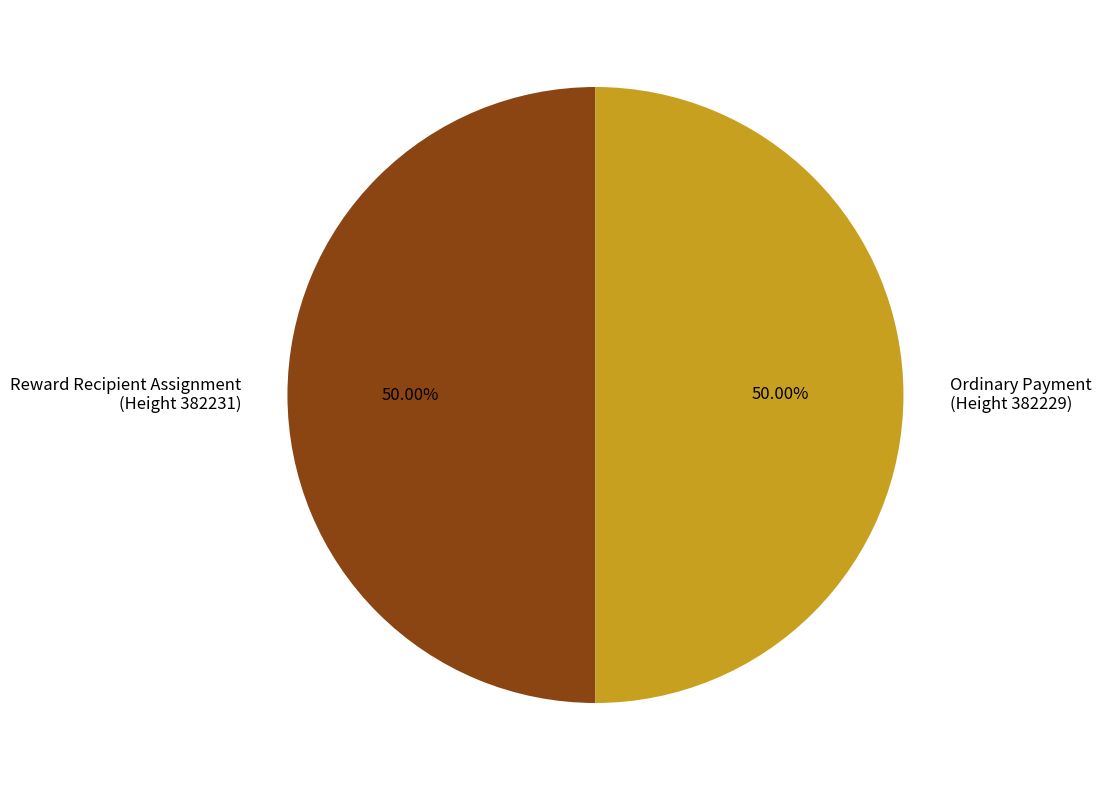

Combined, do Reward Recipient Assignment (Height 382231) and Ordinary Payment (Height 382229) account for over 50%?

Yes